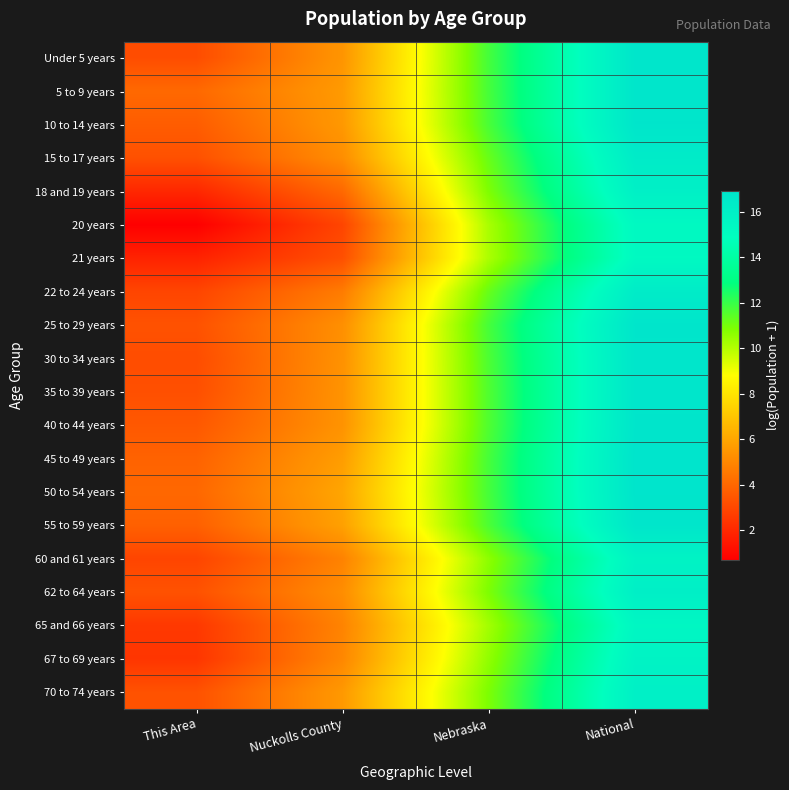

What is the maximum value shown in the chart?

16.9